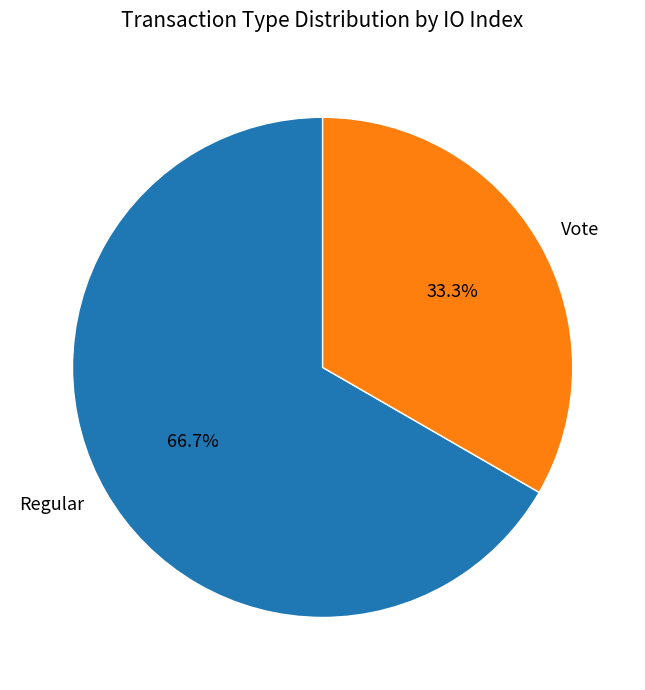

The Vote slice represents 23% of the pie. True or false?

False